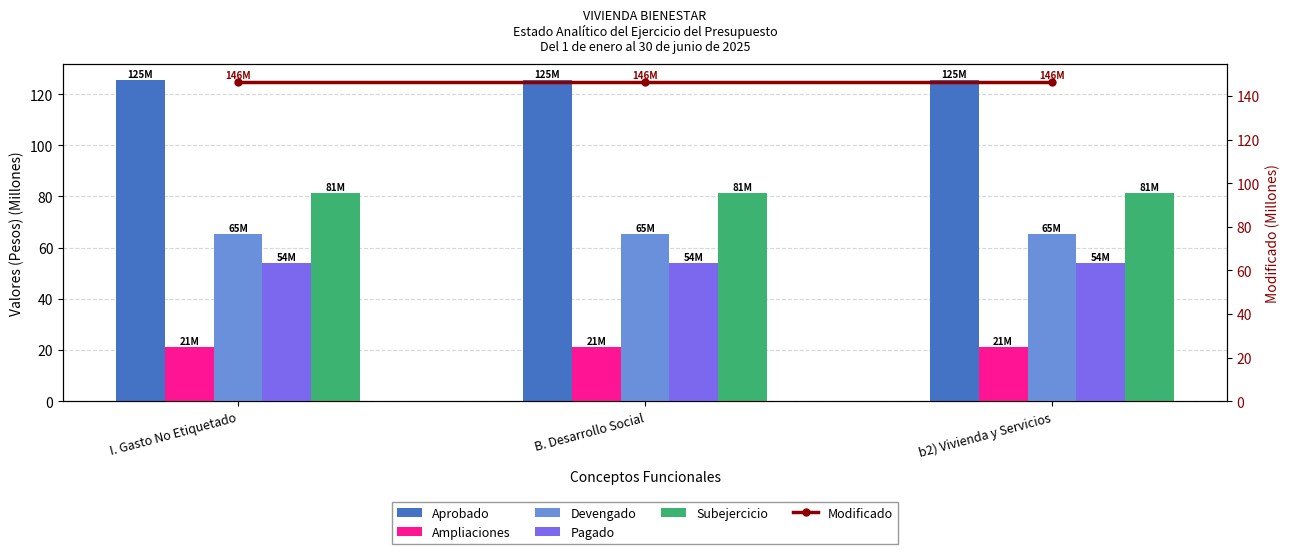

The Aprobado series shows 186.7 at B. Desarrollo Social. True or false?

False